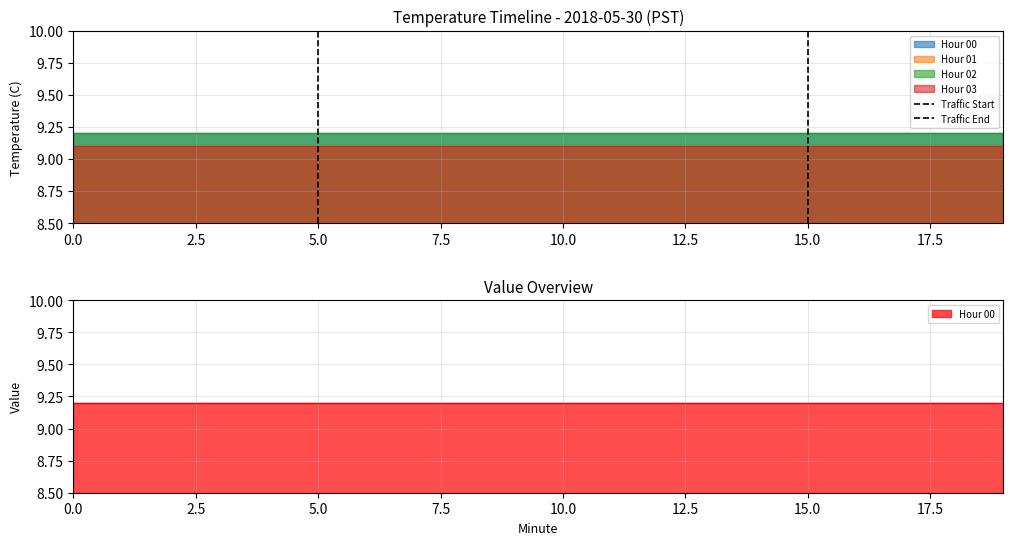

Count the number of categories in the chart.

2